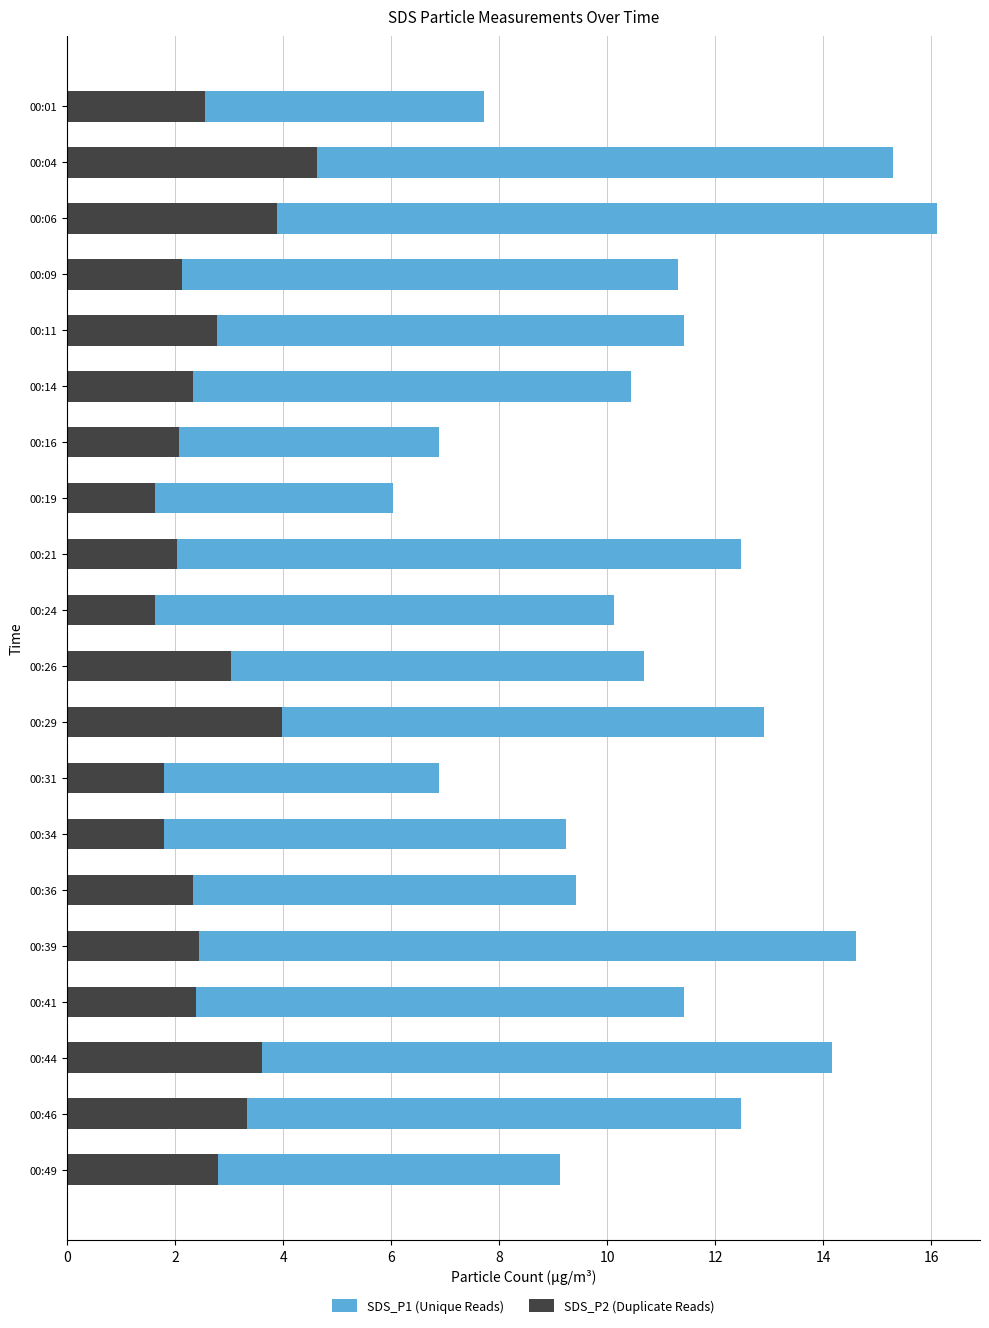

Are the bars horizontal?

Yes